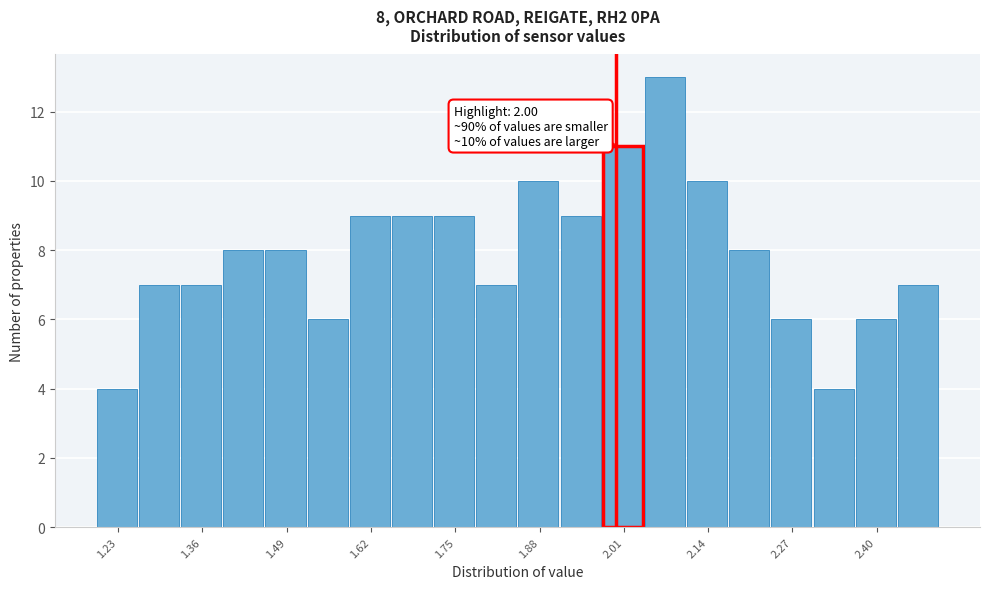

Read against the x-axis, roughly where is the centre of the tallest bar?

2.08